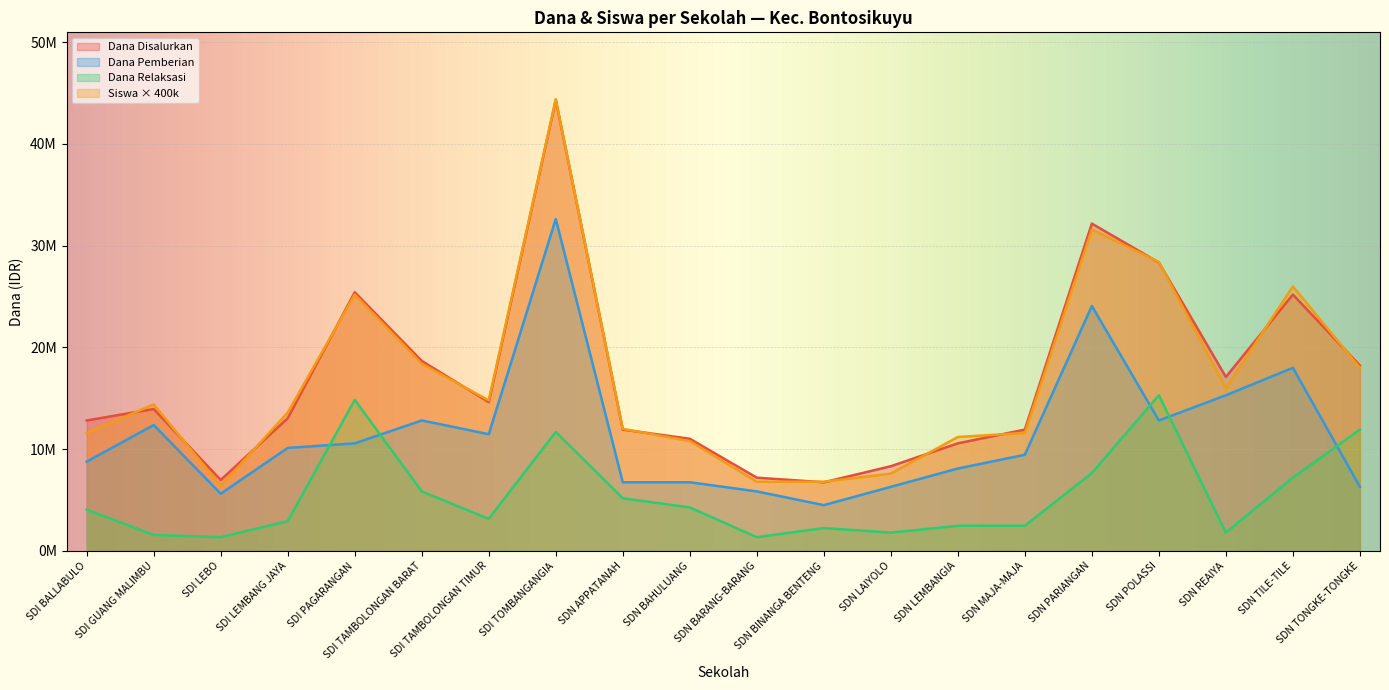

What are all the series names shown in the legend?

Dana Disalurkan, Dana Pemberian, Dana Relaksasi, Siswa × 400k